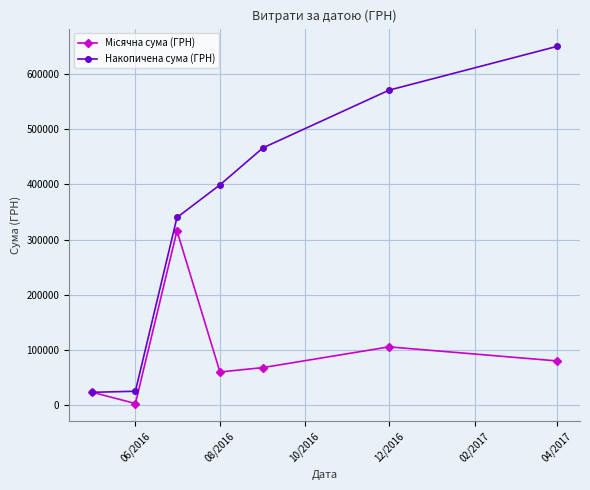

How many lines are shown in the chart?

2